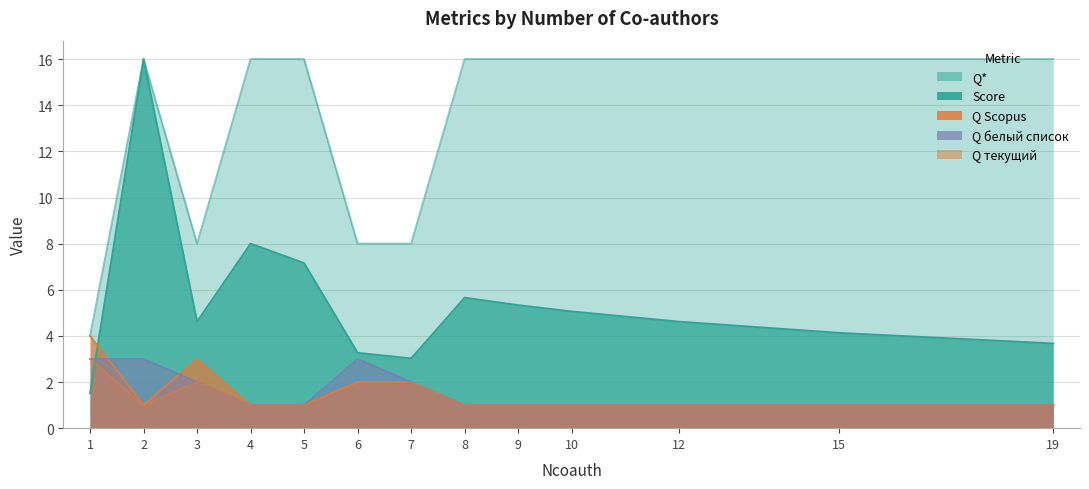

How many lines are shown in the chart?

5